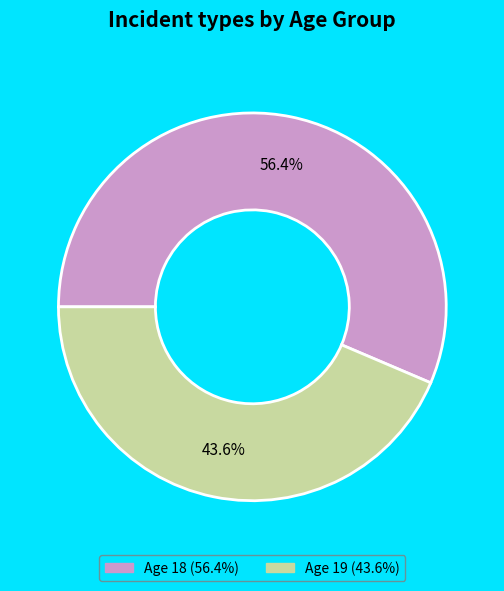

Is there any slice that represents more than half of the pie?

Yes